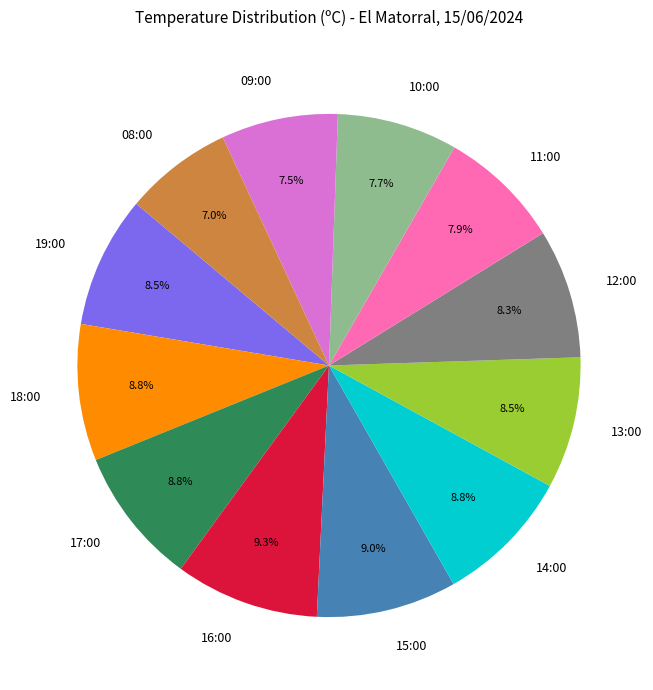

To the nearest percent, what is the difference between the largest and smallest slice percentages?

2%